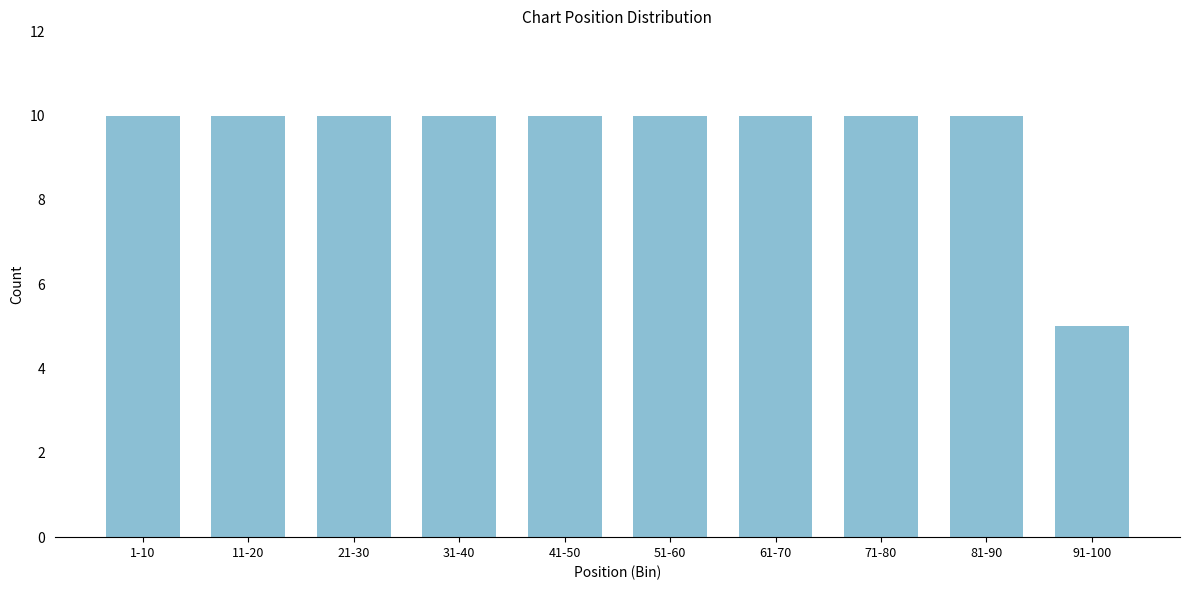

Reading left to right, extract all data points from this chart.

1-10=10	11-20=10	21-30=10	31-40=10	41-50=10	51-60=10	61-70=10	71-80=10	81-90=10	91-100=5